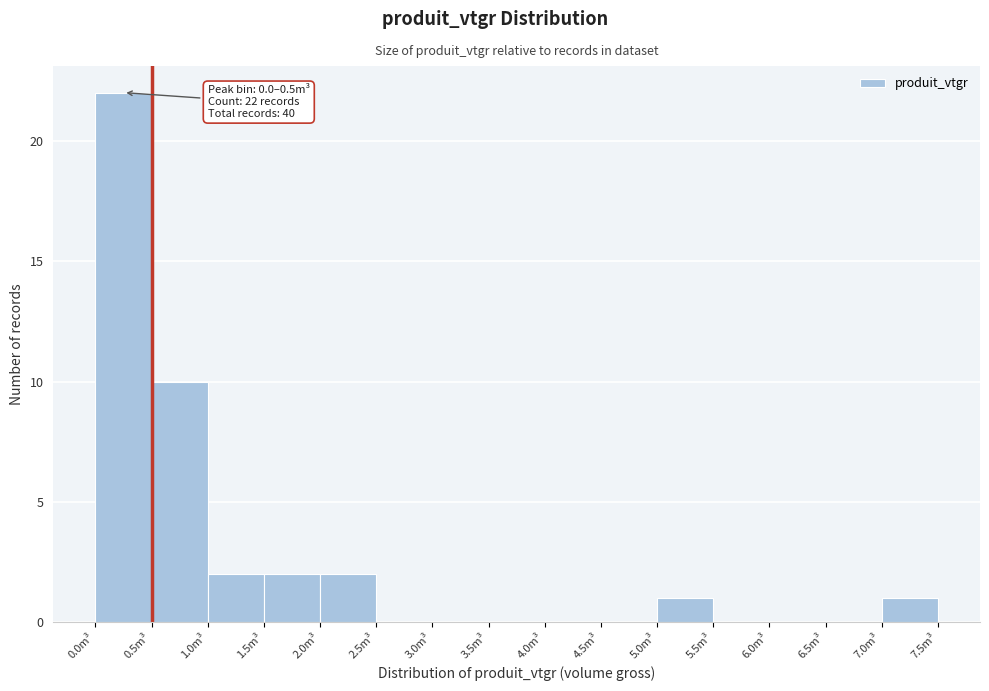

Over which range of the x-axis is the bar tallest?

0.0 to 0.5